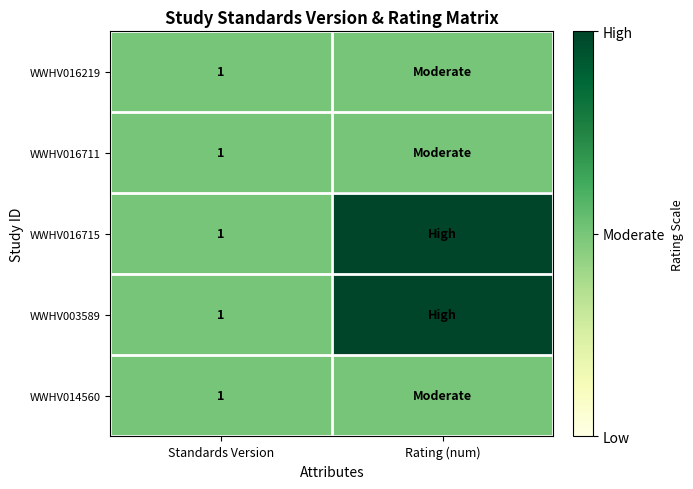

What is the total value across all series at Standards Version?

5